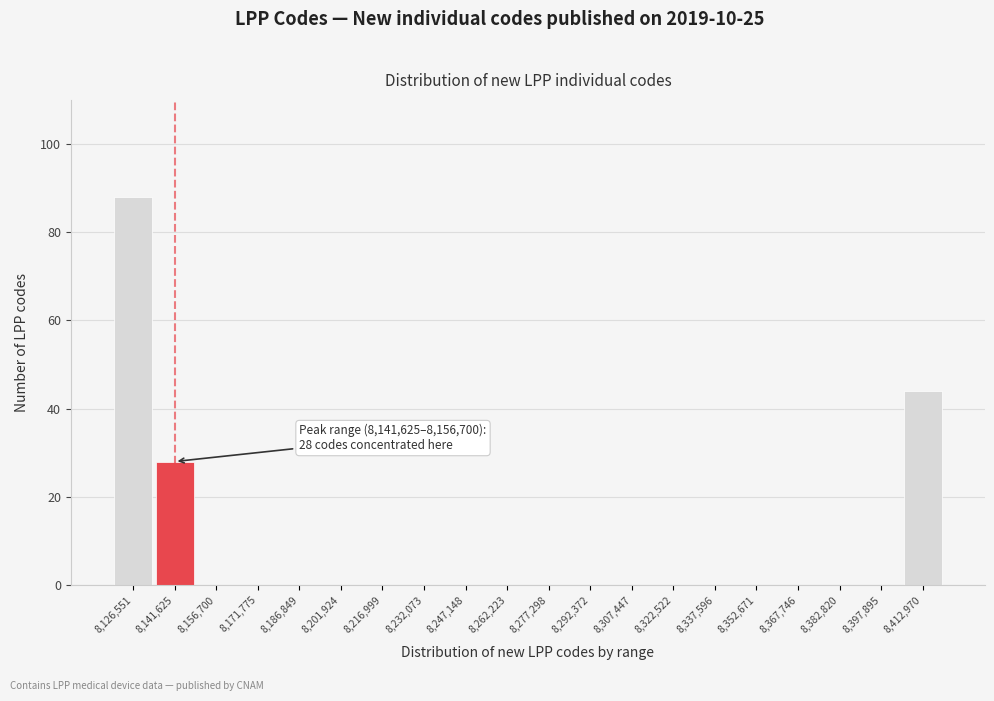

Reading right to left, list all the values displayed in this chart.

8,412,970=44	8,397,895=0	8,382,820=0	8,367,746=0	8,352,671=0	8,337,596=0	8,322,522=0	8,307,447=0	8,292,372=0	8,277,298=0	8,262,223=0	8,247,148=0	8,232,073=0	8,216,999=0	8,201,924=0	8,186,849=0	8,171,775=0	8,156,700=0	8,141,625=28	8,126,551=88